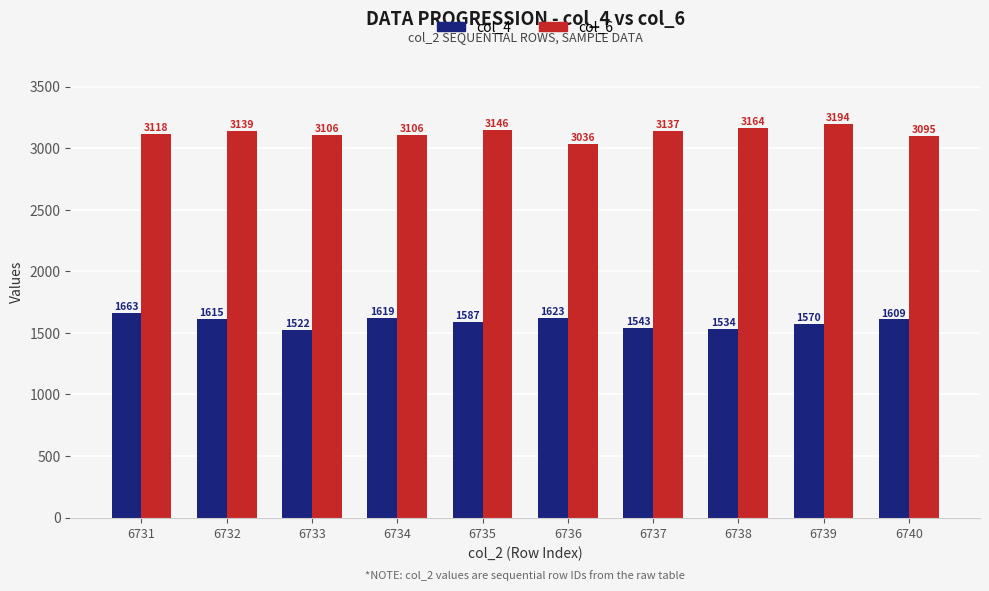

Reading left to right, extract all data points from this chart.

col_4: 1663	1615	1522	1619	1587	1623	1543	1534	1570	1609
col_6: 3118	3139	3106	3106	3146	3036	3137	3164	3194	3095